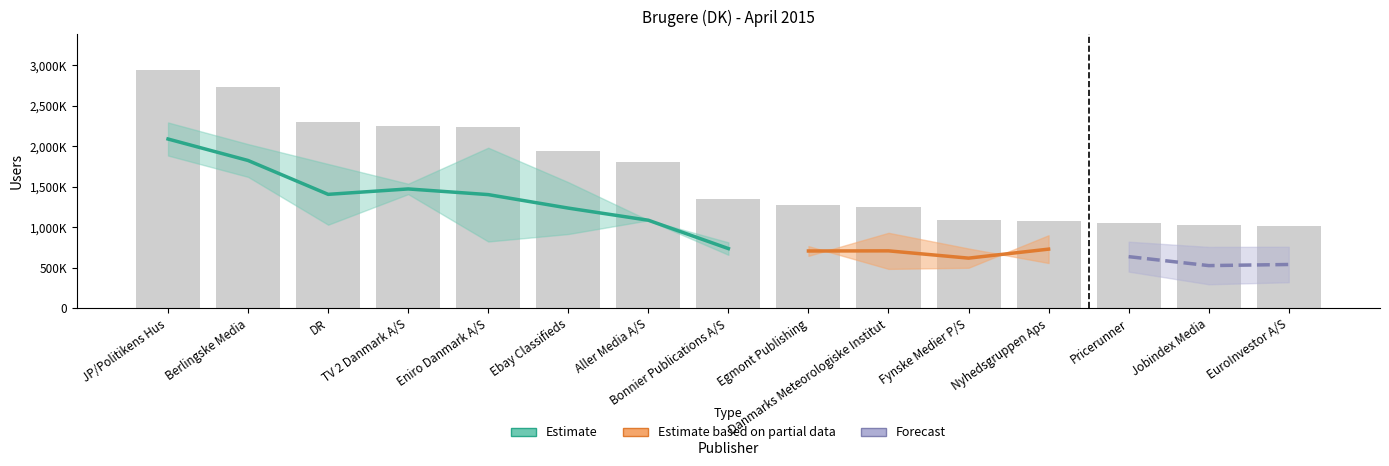

List the labels in order of value, smallest first.

EuroInvestor A/S, Jobindex Media, Pricerunner, Nyhedsgruppen Aps, Fynske Medier P/S, Danmarks Meteorologiske Institut, Egmont Publishing, Bonnier Publications A/S, Aller Media A/S, Ebay Classifieds, Eniro Danmark A/S, TV 2 Danmark A/S, DR, Berlingske Media, JP/Politikens Hus